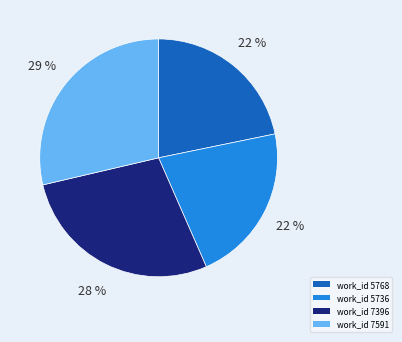

Count the number of slices in the pie.

4